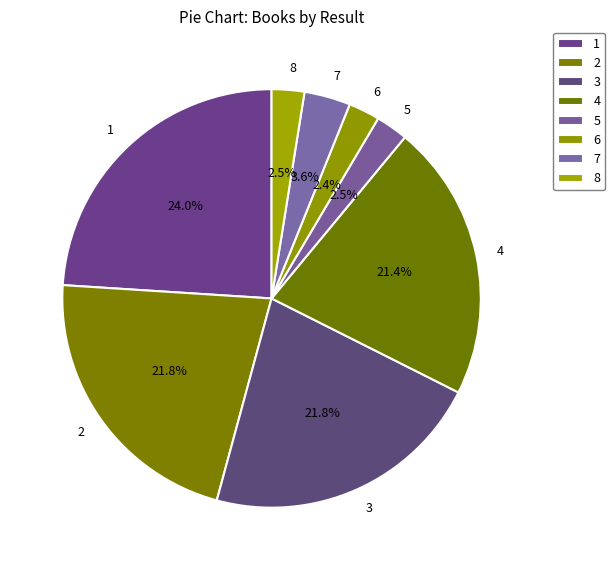

How much of the chart is everything except 2?

78.2%